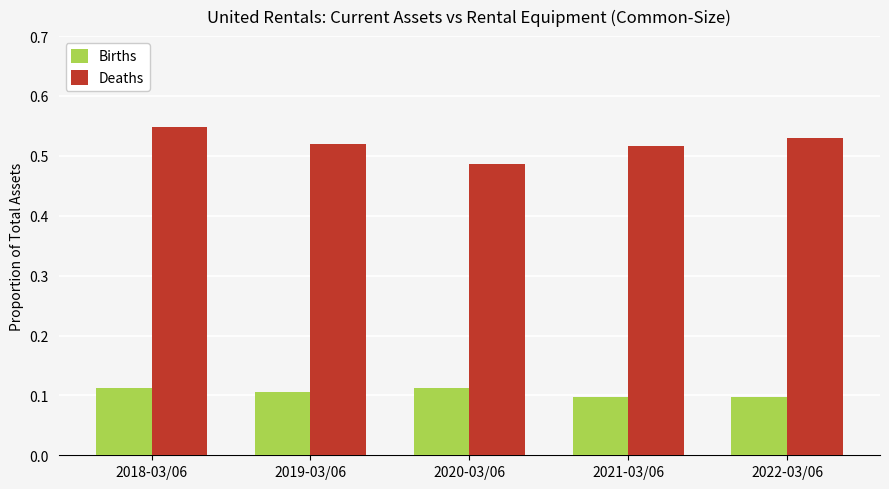

Which category has the lowest value in the Deaths series?

2020-03/06